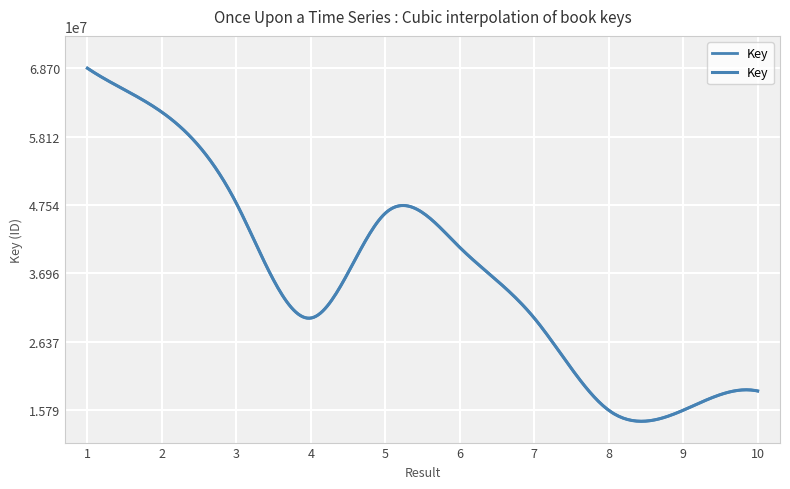

Is it true that the value at 10 is 29265128?

False